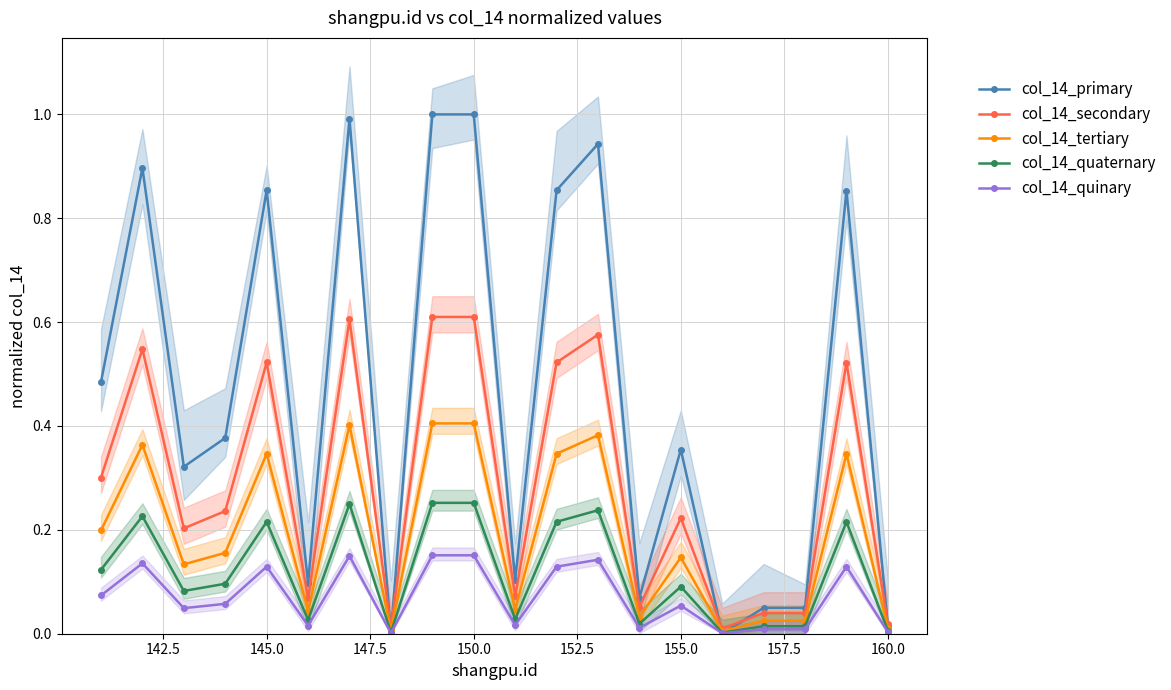

True or false: col_14_quinary has more than 0 points higher than both neighbors.

True